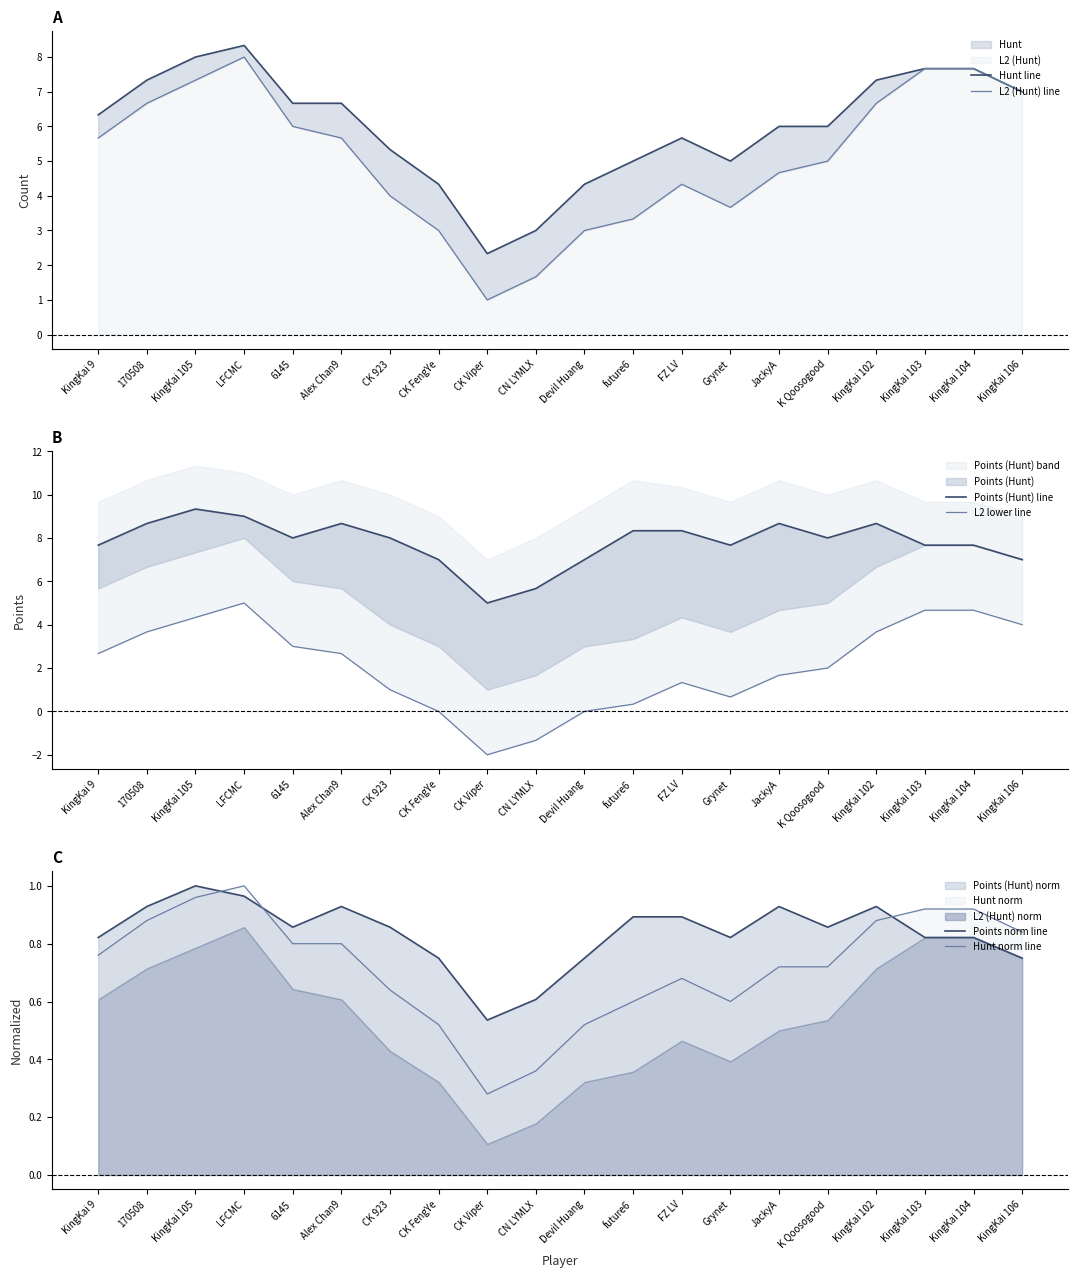

How many categories are shown in the chart?

20